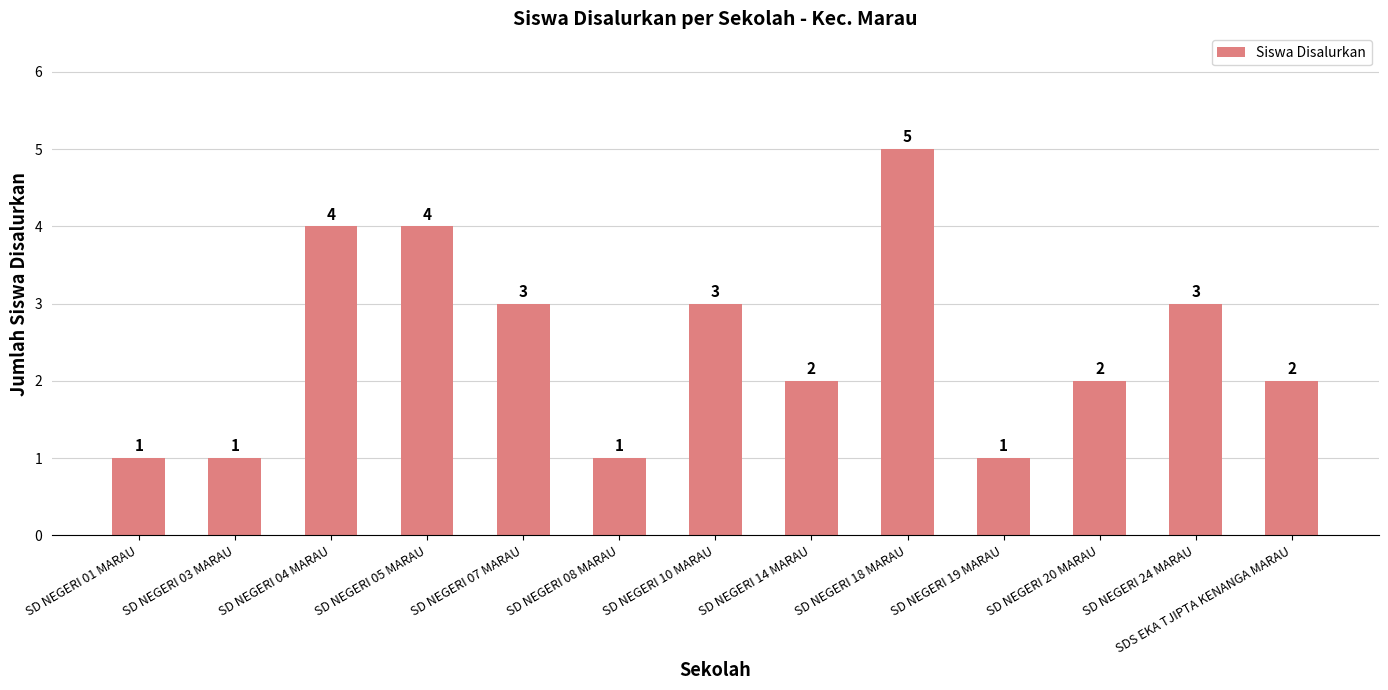

The chart shows a value of 1 at SD NEGERI 08 MARAU. True or false?

True